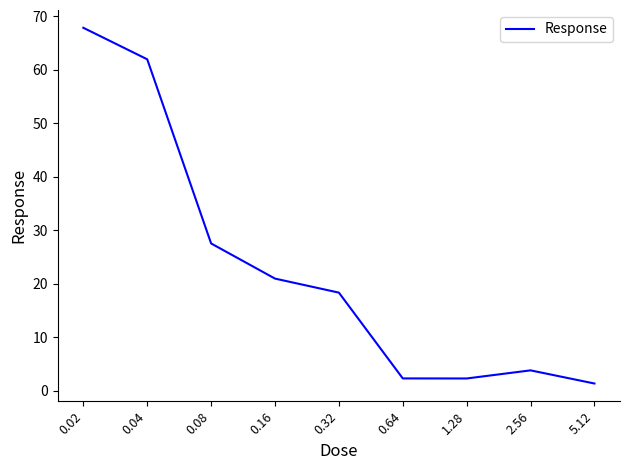

What is the difference between the values at 0.64 and 0.16?

18.6